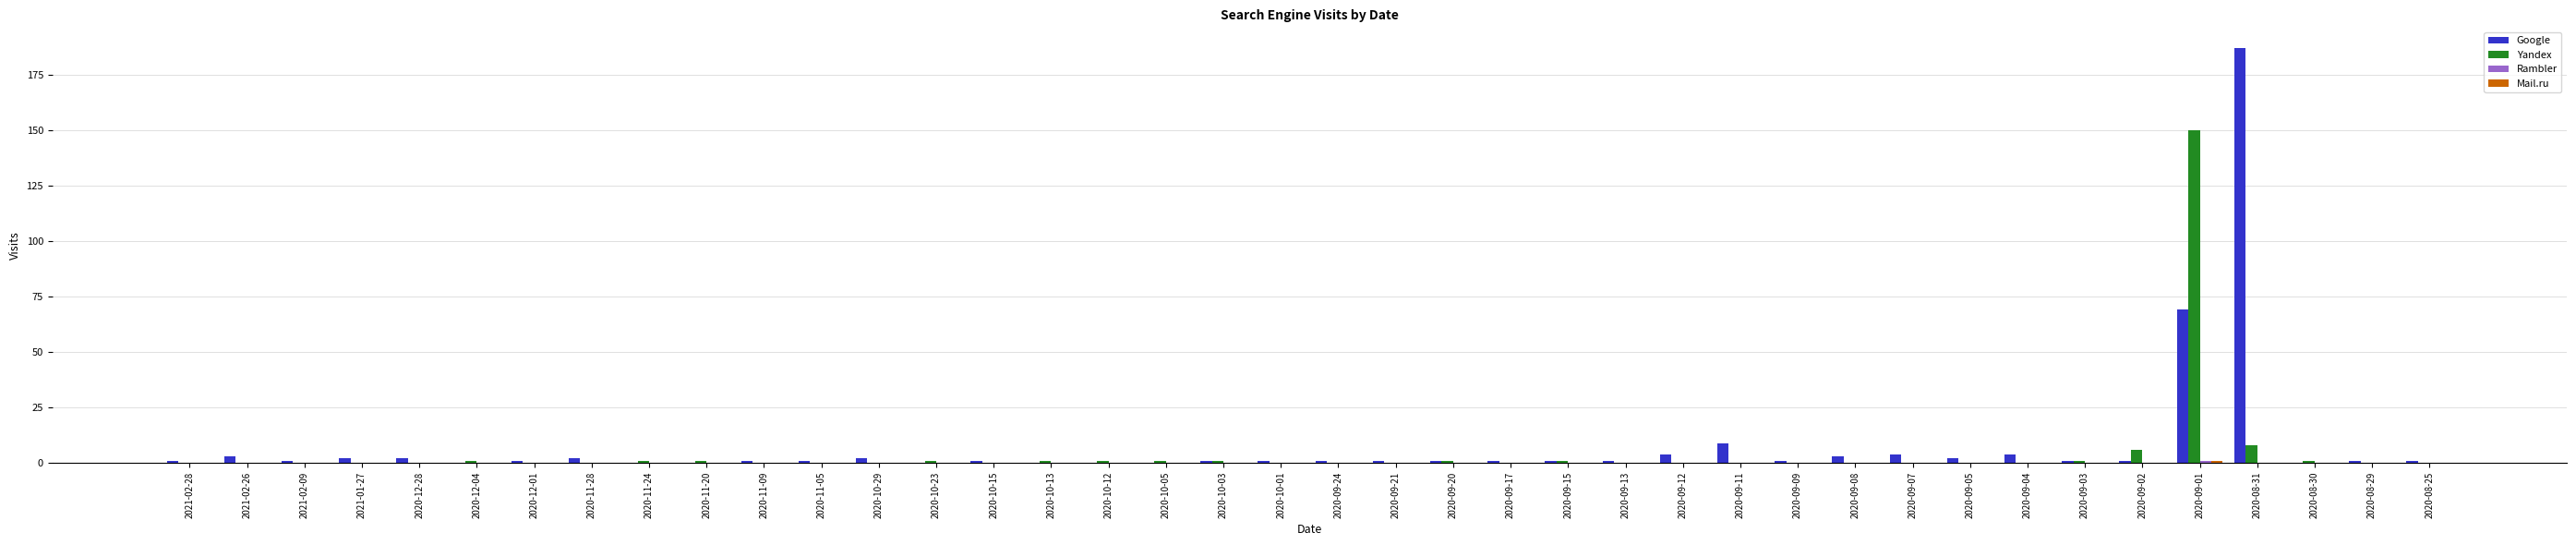

The value of Google at 2020-12-04 is 0. True or false?

True